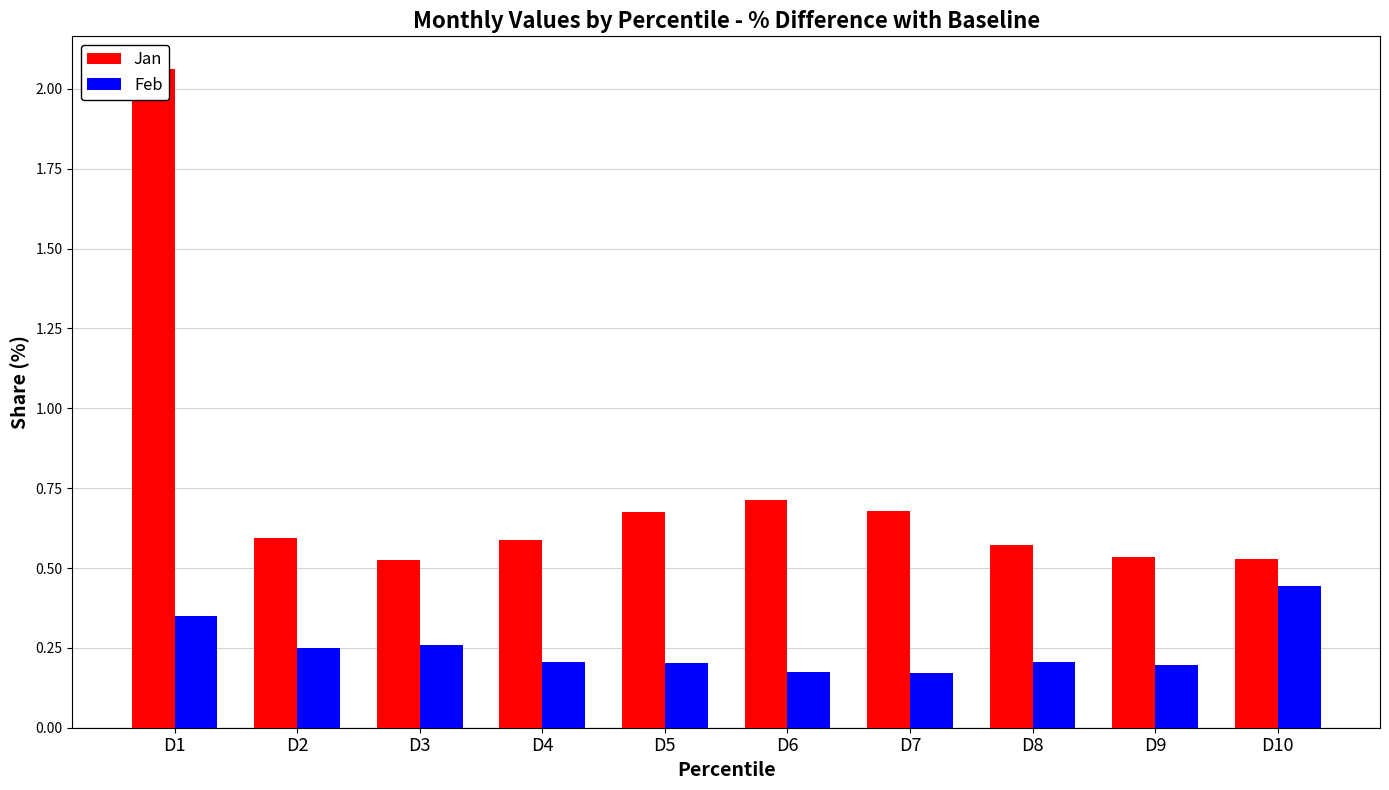

At D4, list the series in order from smallest to largest.

Feb, Jan